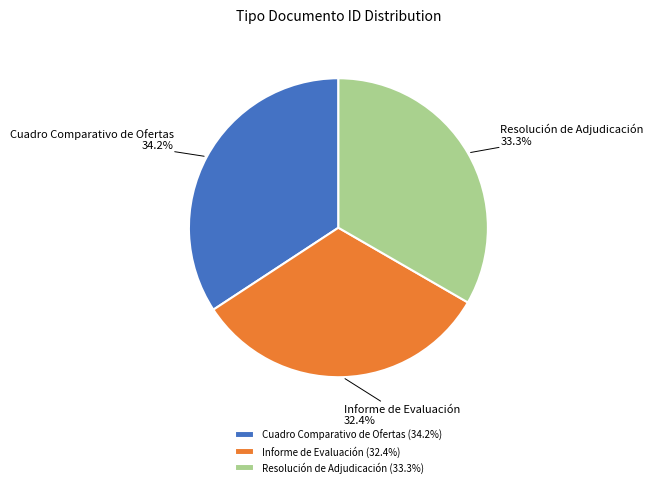

What percentage is the Informe de Evaluación slice, to the nearest percent?

32%